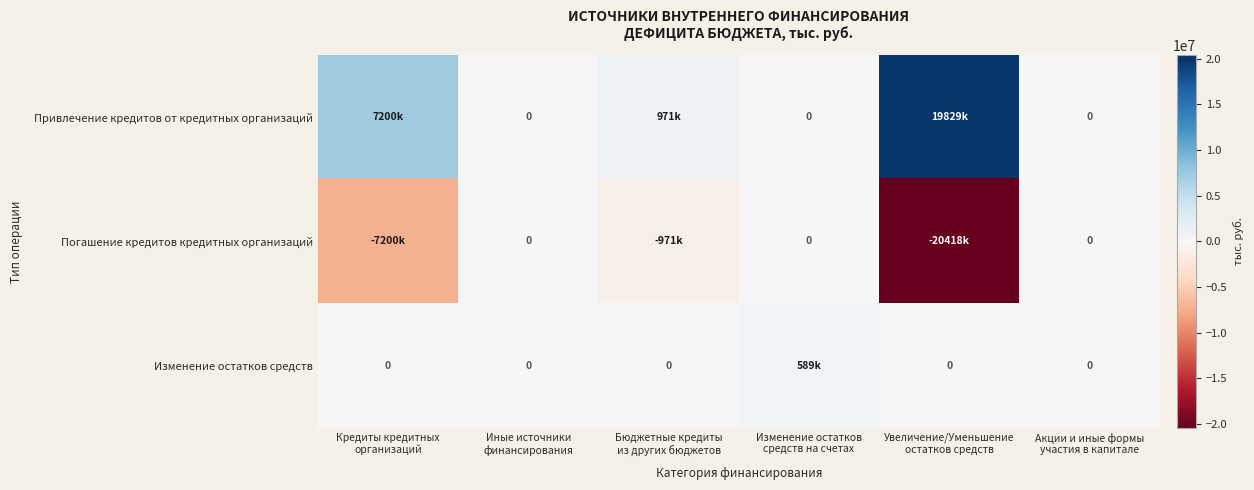

At how many categories does at least one series exceed -10722002?

6